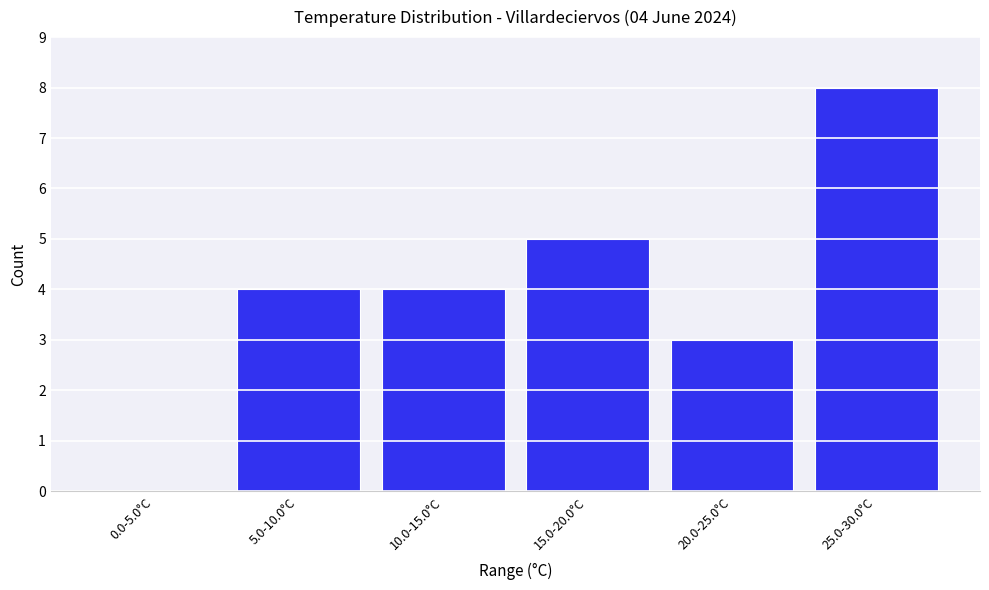

Reading left to right, transcribe all the data shown in this chart.

0.0-5.0°C=0	5.0-10.0°C=4	10.0-15.0°C=4	15.0-20.0°C=5	20.0-25.0°C=3	25.0-30.0°C=8